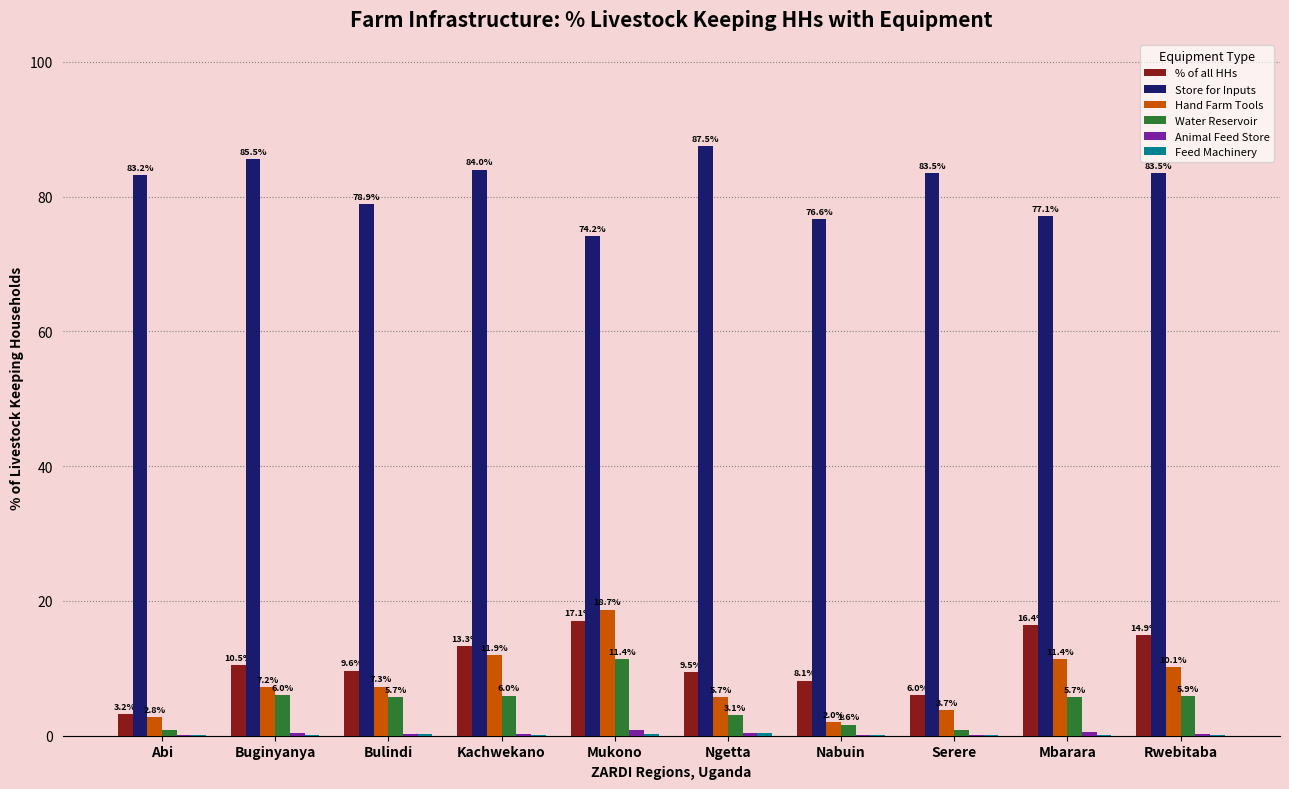

What is the sum of all Water Reservoir values?

47.0